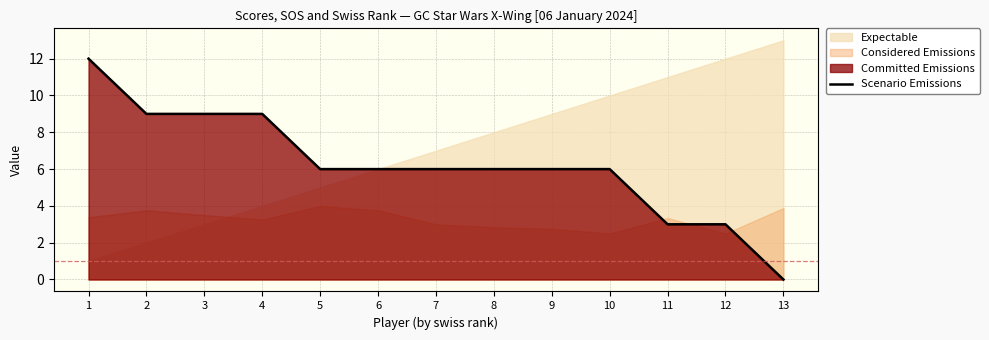

Is it true that the value at 8 is 6?

True